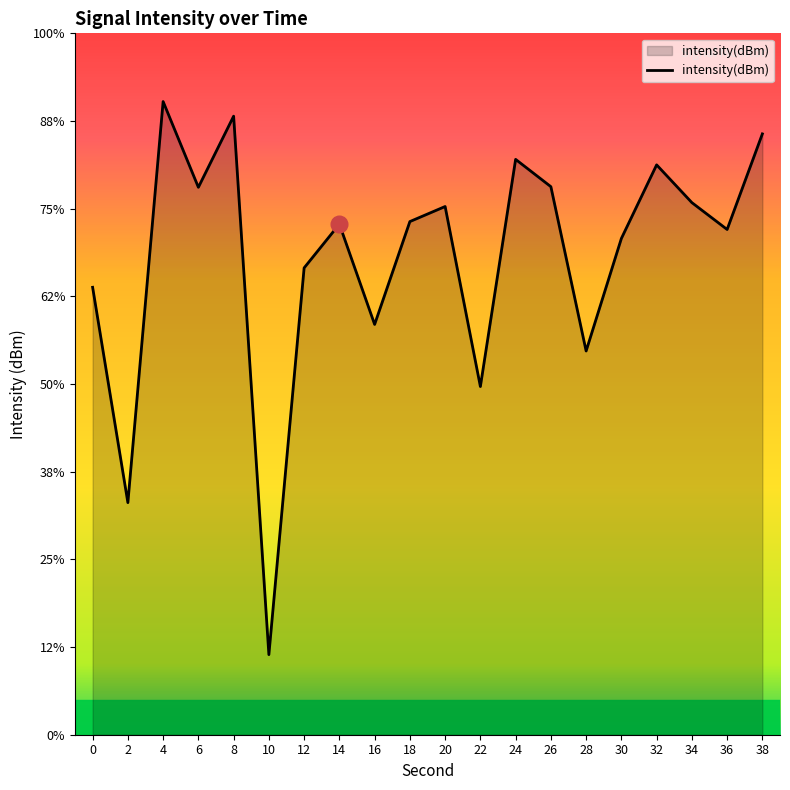

Rank the categories by value from highest to lowest.

4, 8, 38, 24, 32, 26, 6, 34, 20, 18, 14, 36, 30, 12, 0, 16, 28, 22, 2, 10